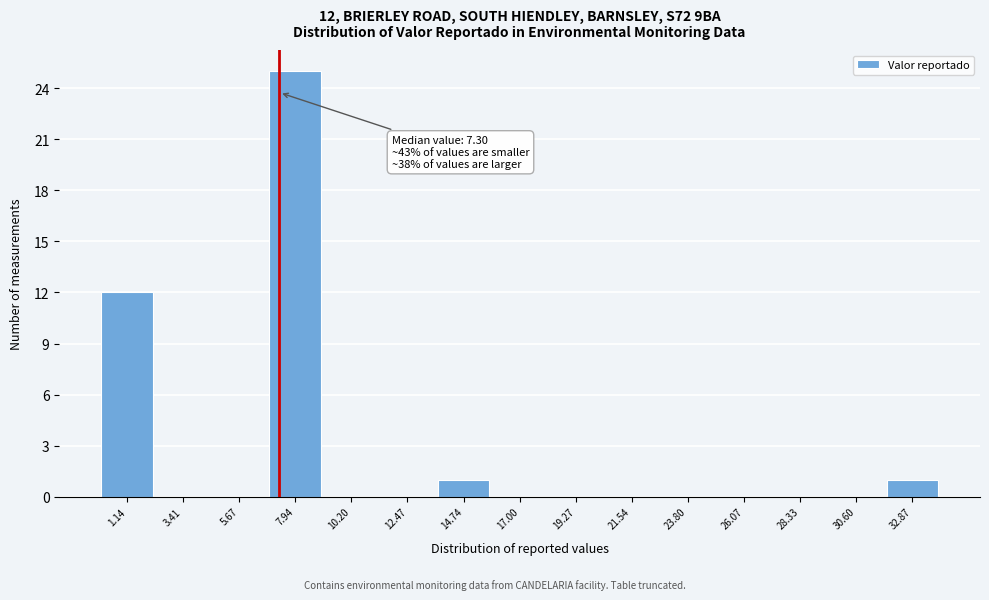

Over which range of the x-axis is the bar tallest?

7.0 to 9.0